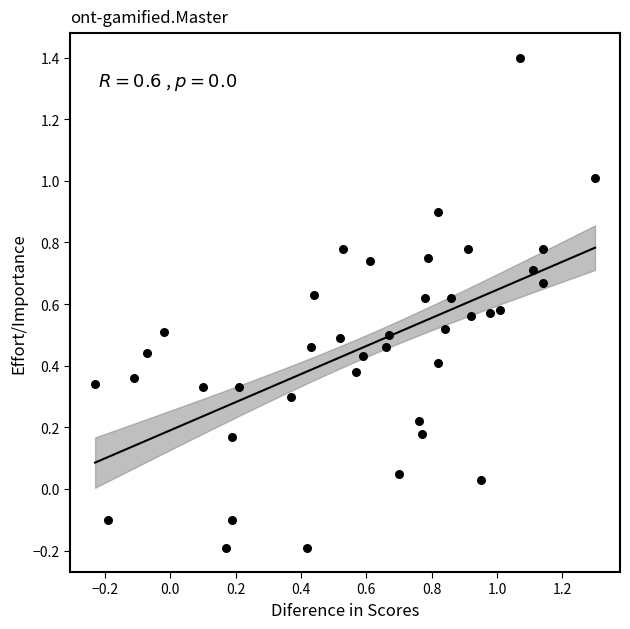

What is the range of Y values (max minus min)?

1.6